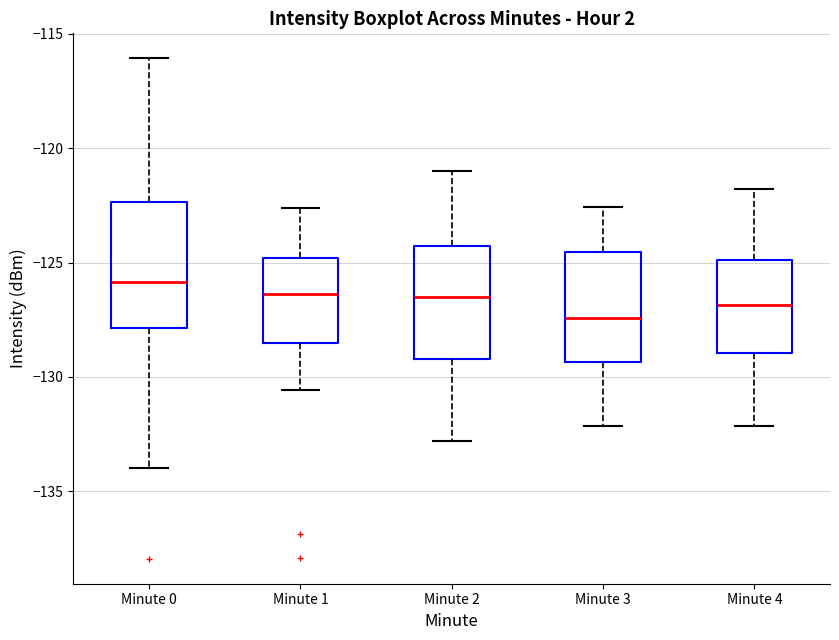

Which box has the lowest median line?

Minute 3